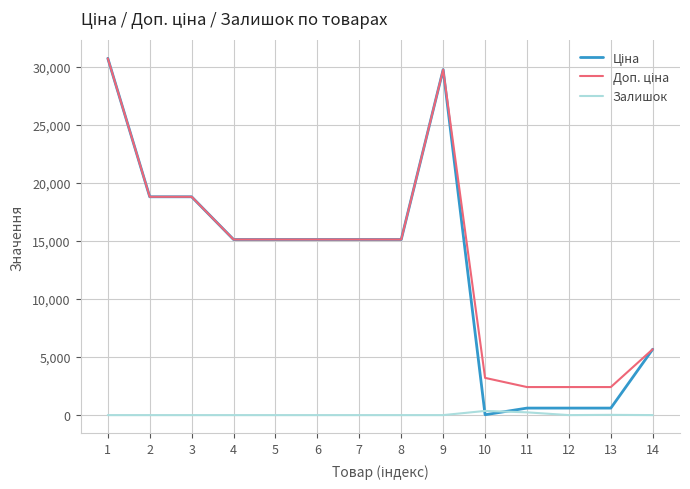

What is the spread (max minus min) of values at 7?

15120.0